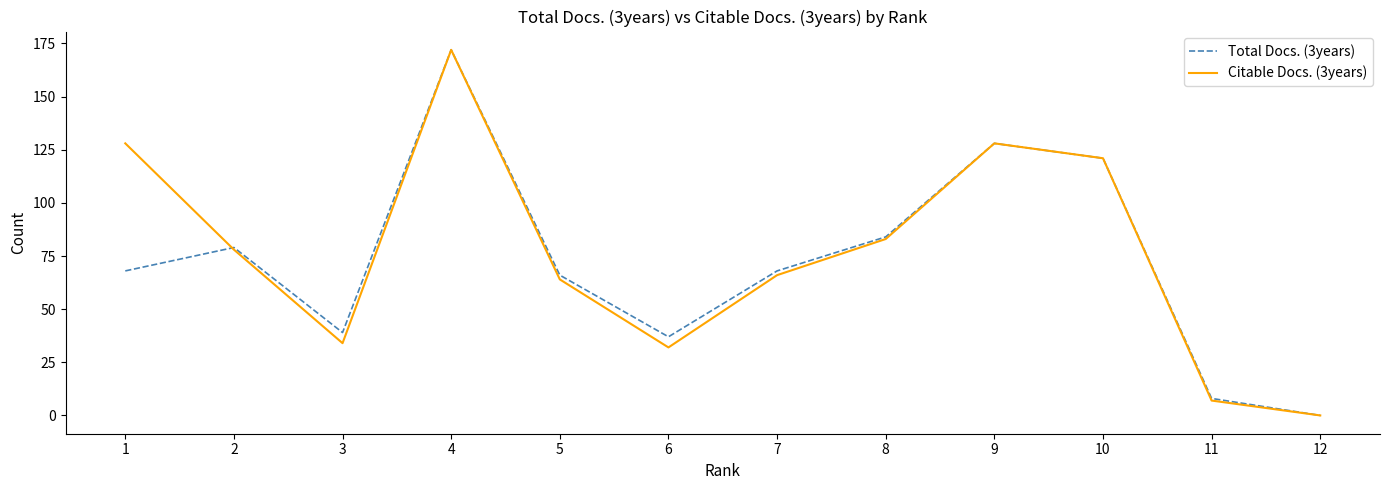

How many lines are shown in the chart?

2